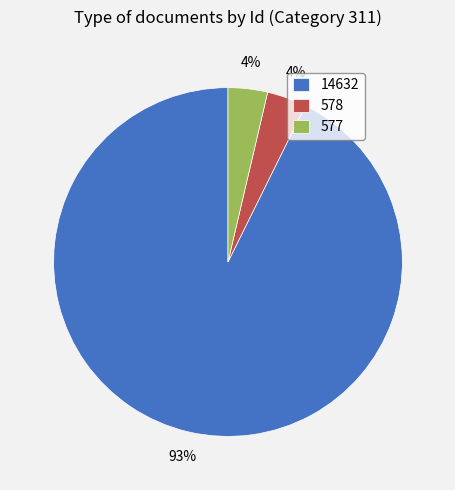

To the nearest percent, what percentage of the pie is 577?

4%